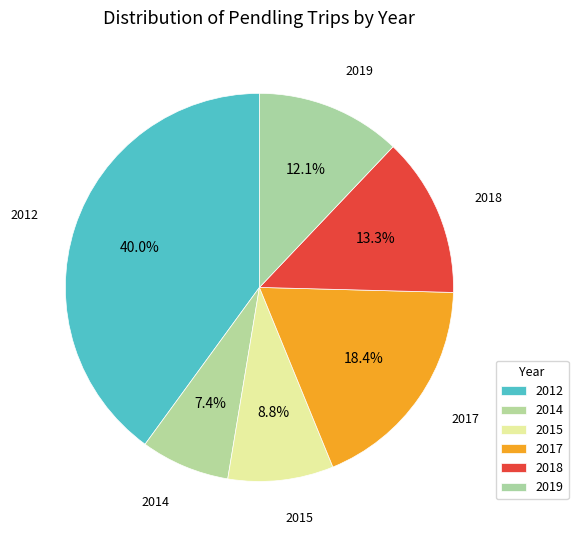

Which has a higher value, 2015 or 2017?

2017